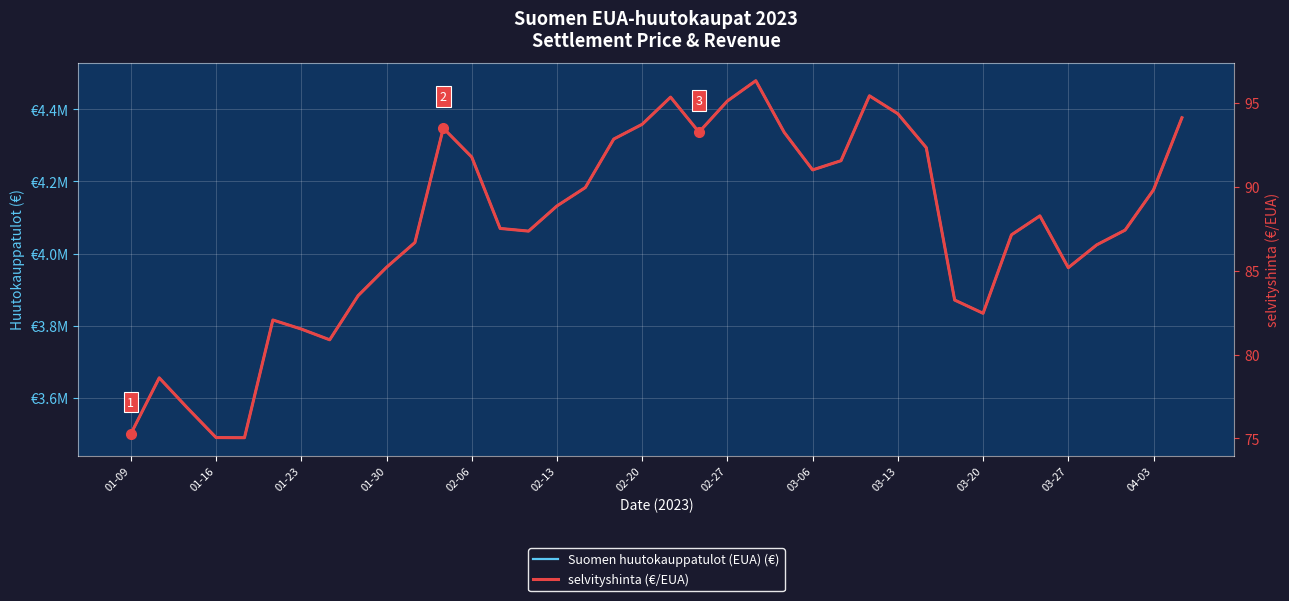

What is the average value of the Suomen huutokauppatulot (EUA) (€) series?

4072898.3